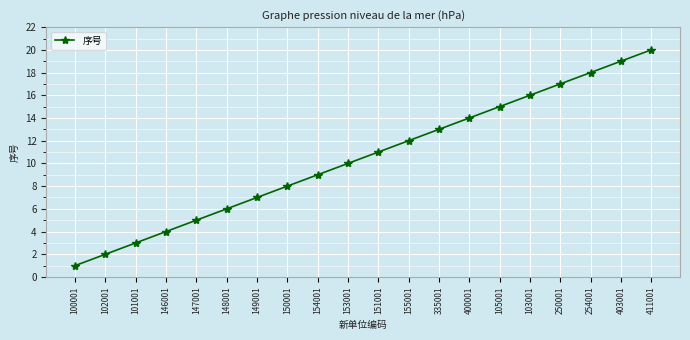

What is the change in value from 146001 to 148001?

+2